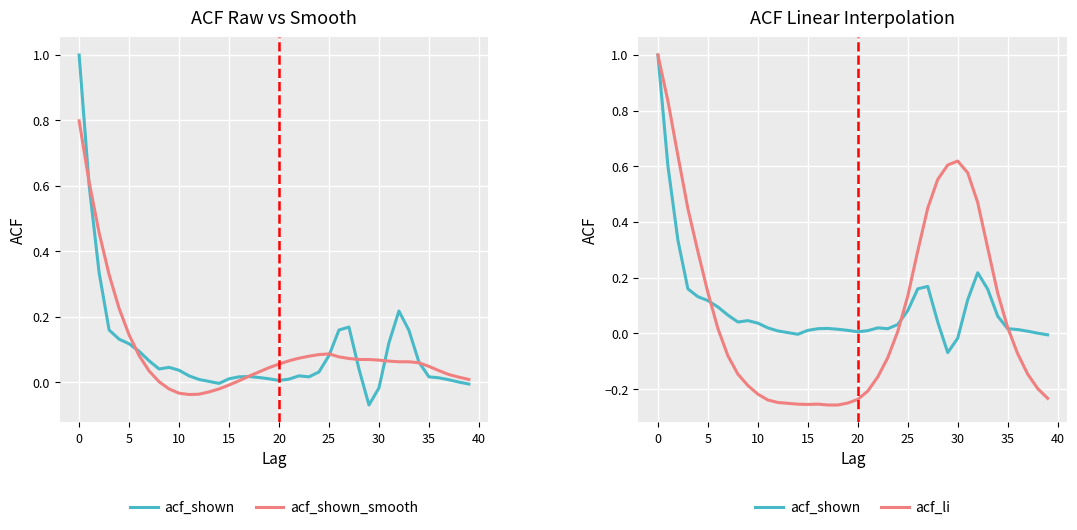

Rank the series by their maximum value, from lowest to highest.

acf_shown_smooth, acf_shown, acf_li